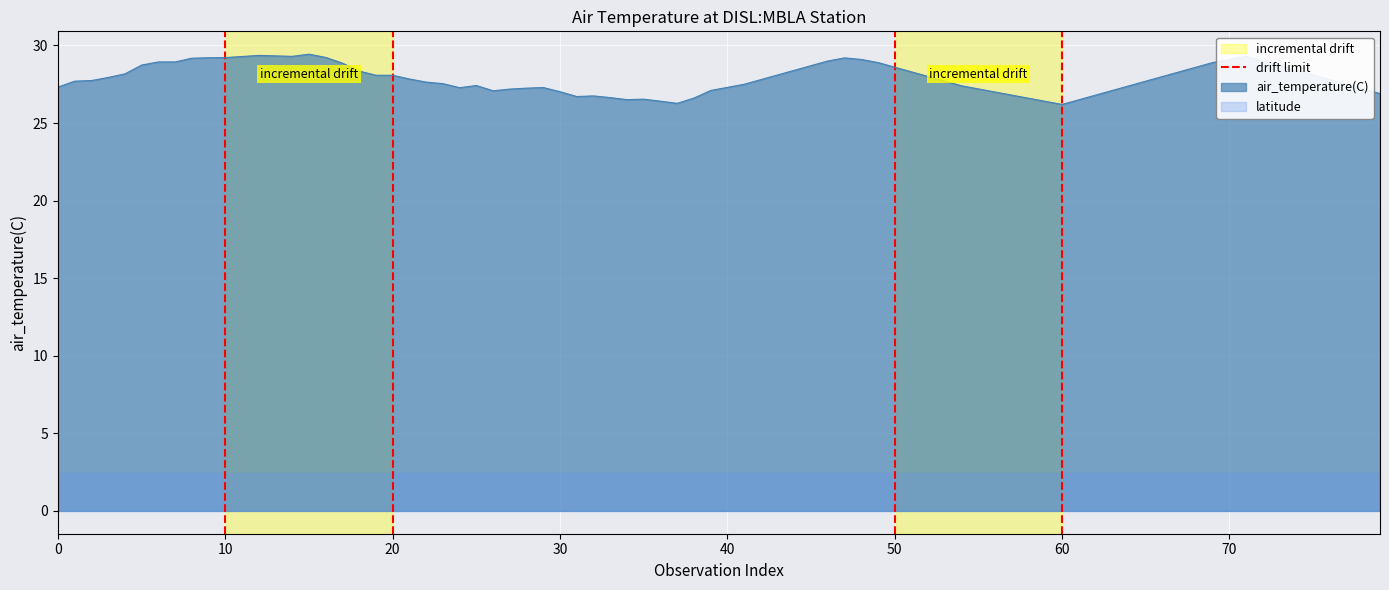

The value at 10 is 1. True or false?

False